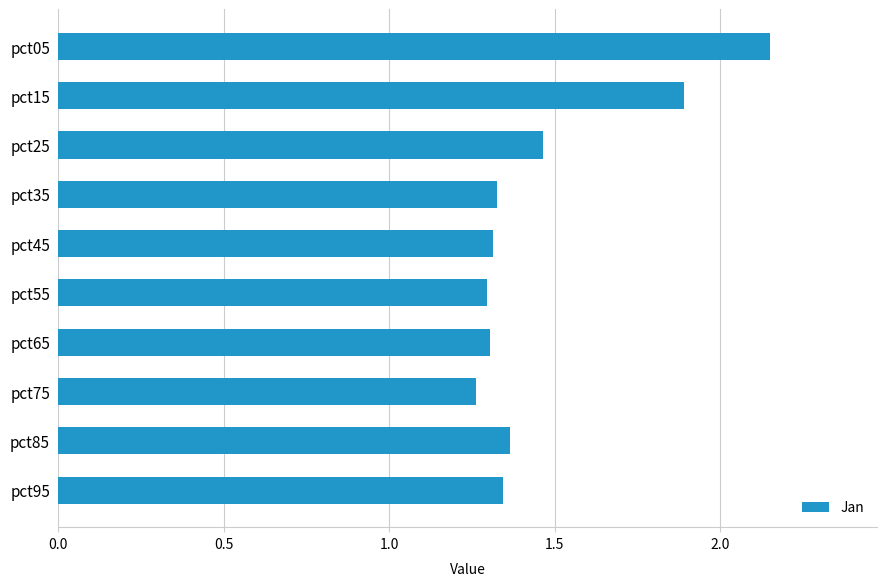

What is the sum of all values?

14.7